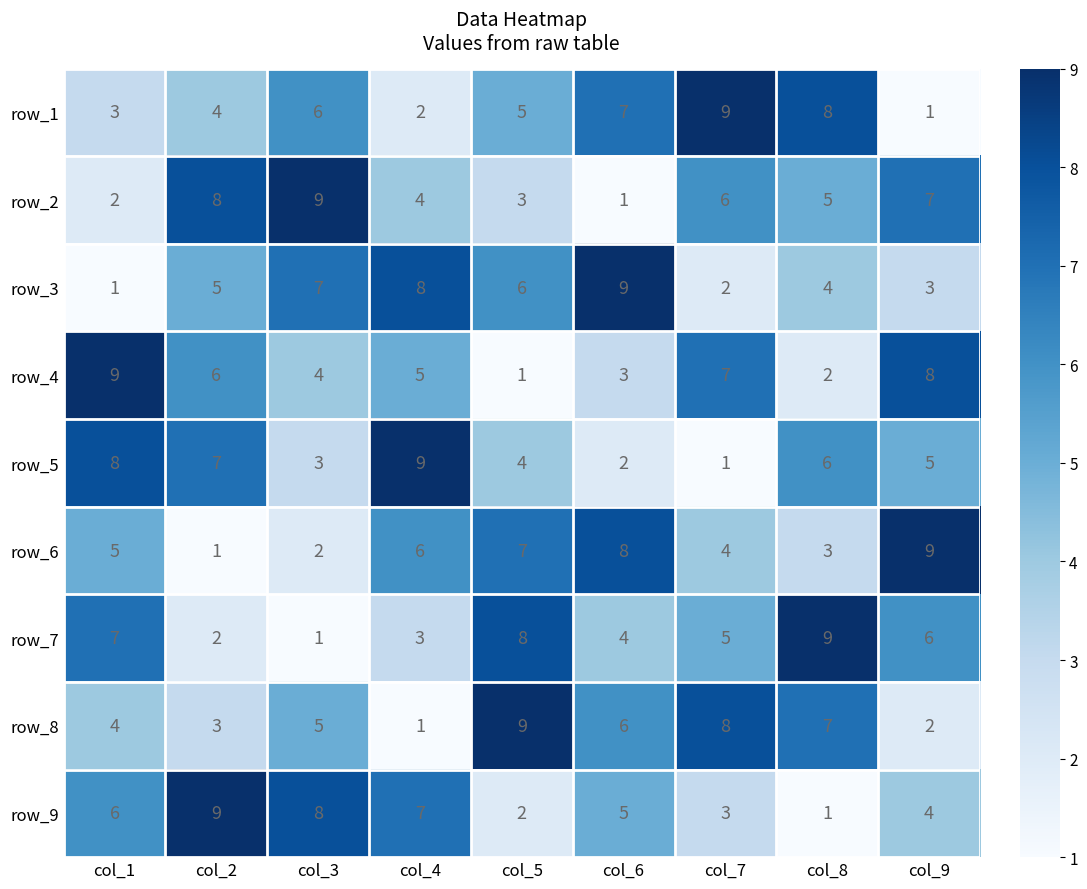

At how many categories does at least one series exceed 8?

9